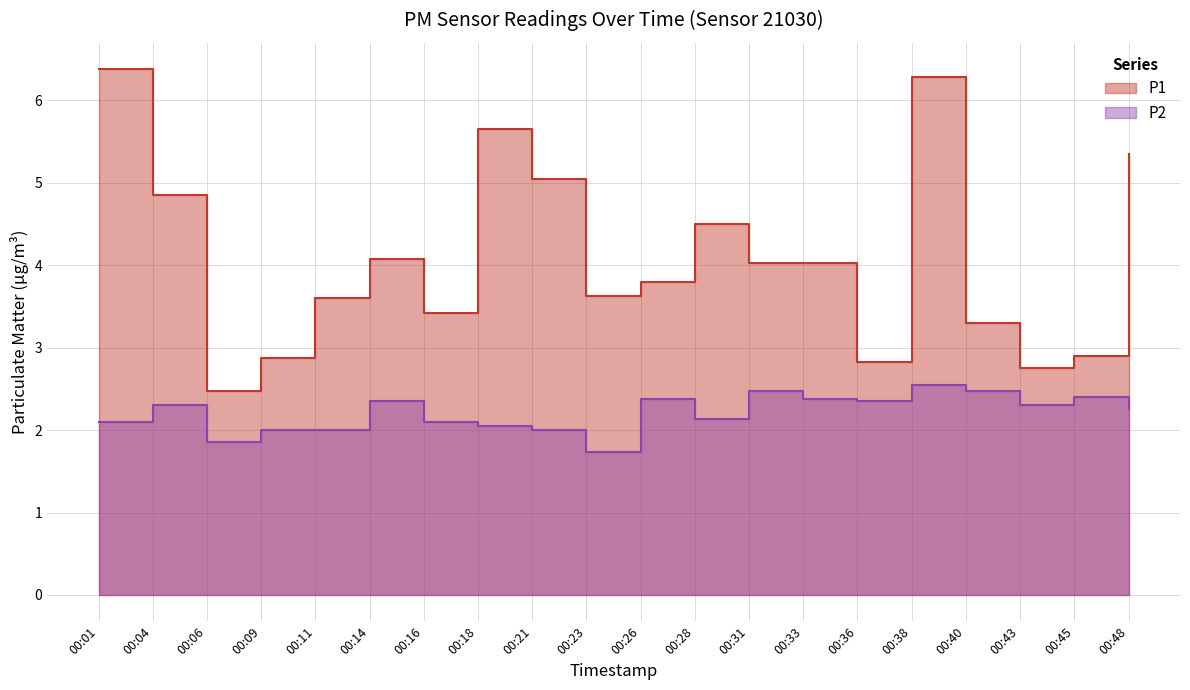

True or false: P2 and P1 cross at least once.

False